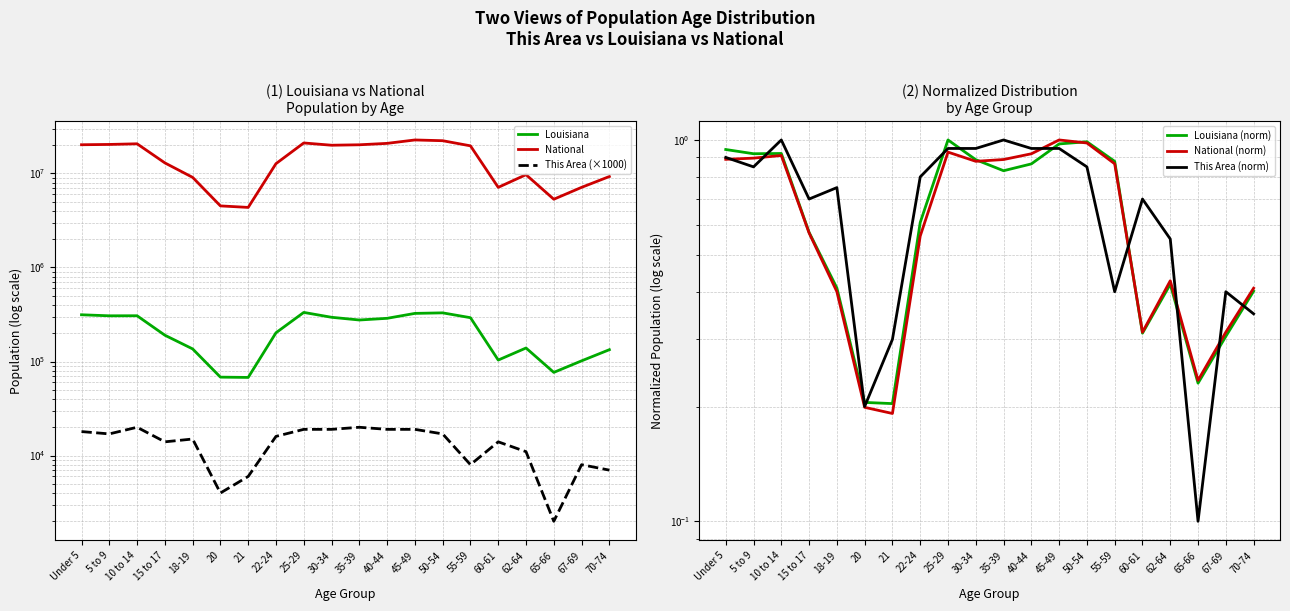

True or false: National and Louisiana (norm) intersect in this chart.

False